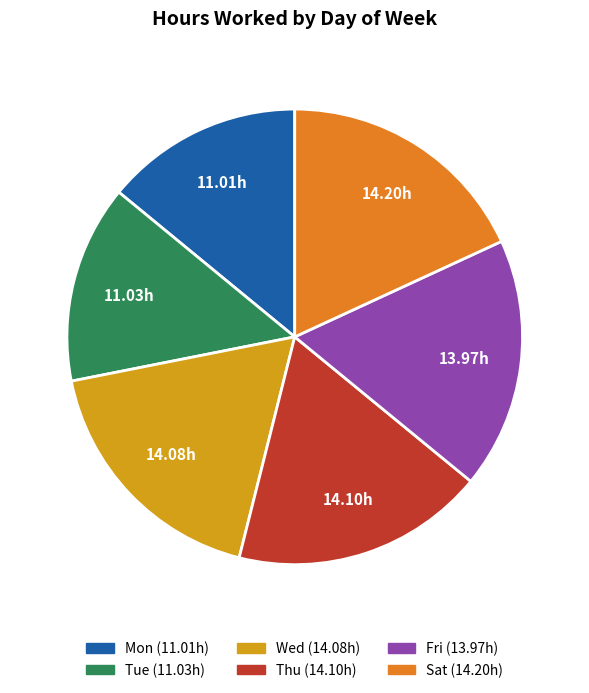

Do Wed and Mon together represent more than half of the pie?

No